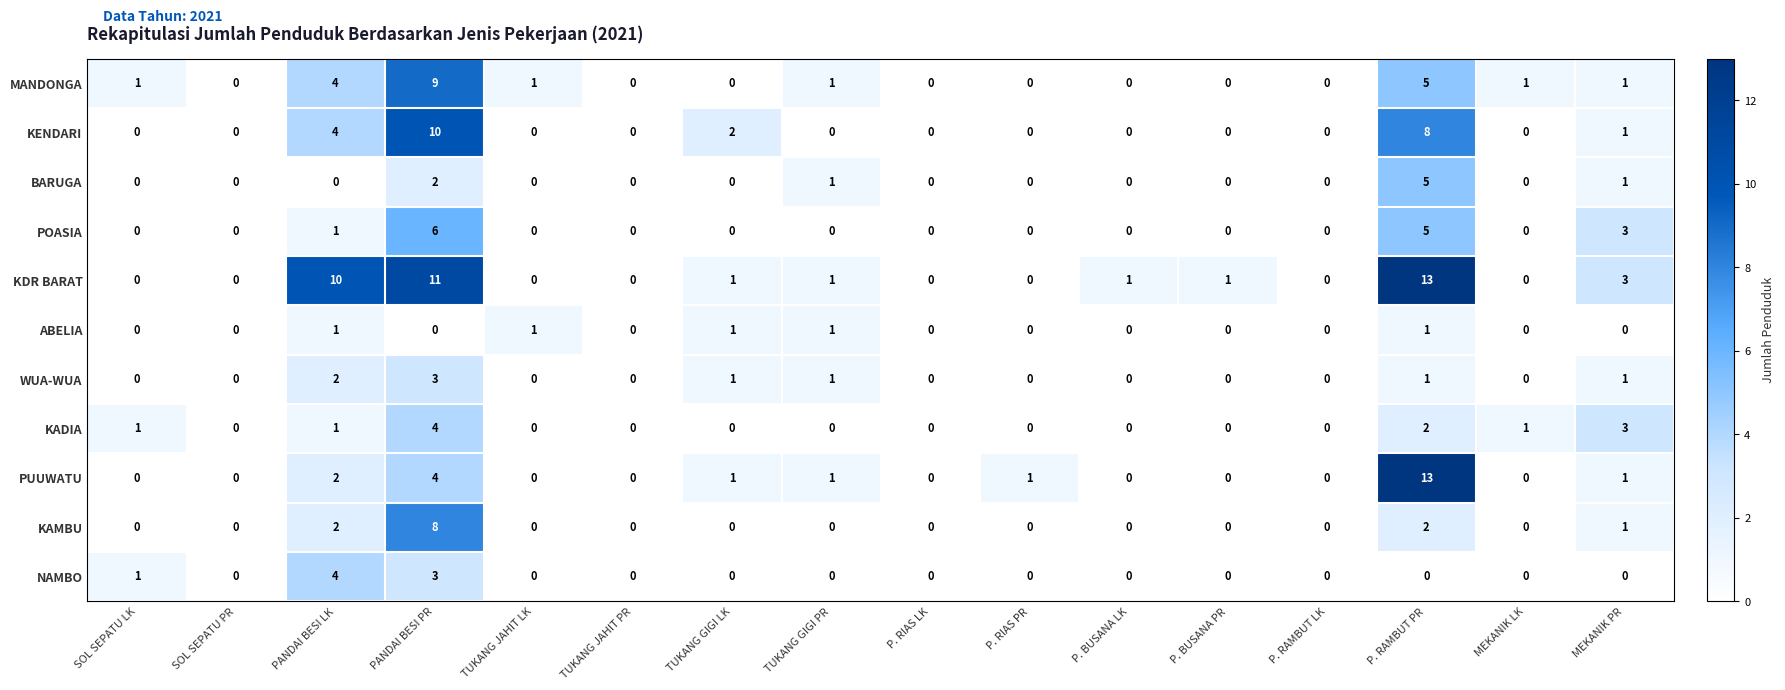

True or false: ABELIA has a value of 1 at MEKANIK LK.

False